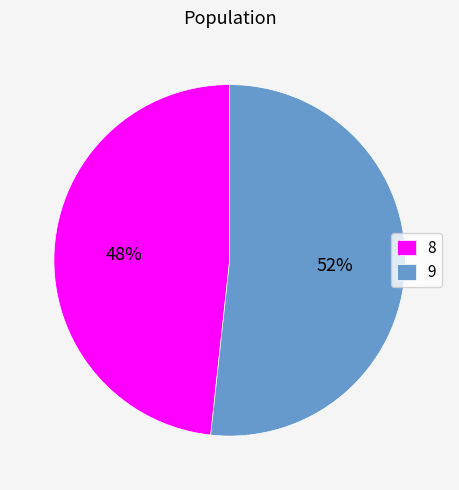

To the nearest percent, what is the average slice percentage?

50%